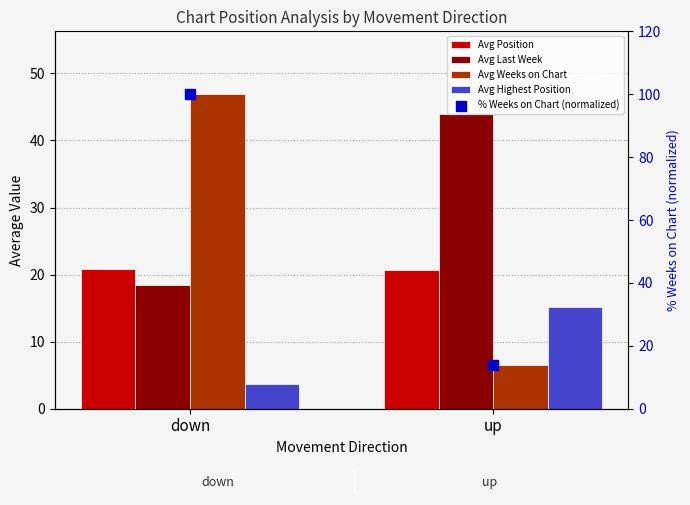

What are all the series names shown in the legend?

Avg Position, Avg Last Week, Avg Weeks on Chart, Avg Highest Position, % Weeks on Chart (normalized)